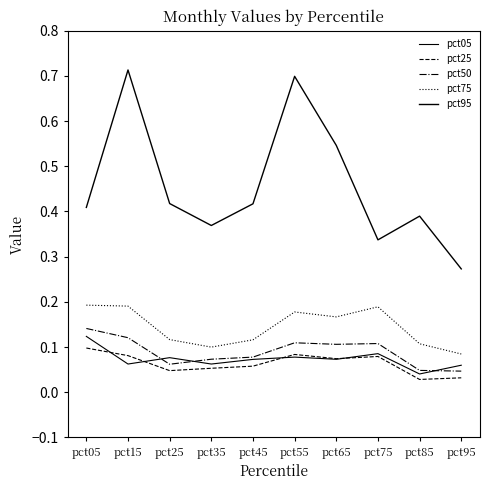

Read the pct05 value at pct25.

0.1